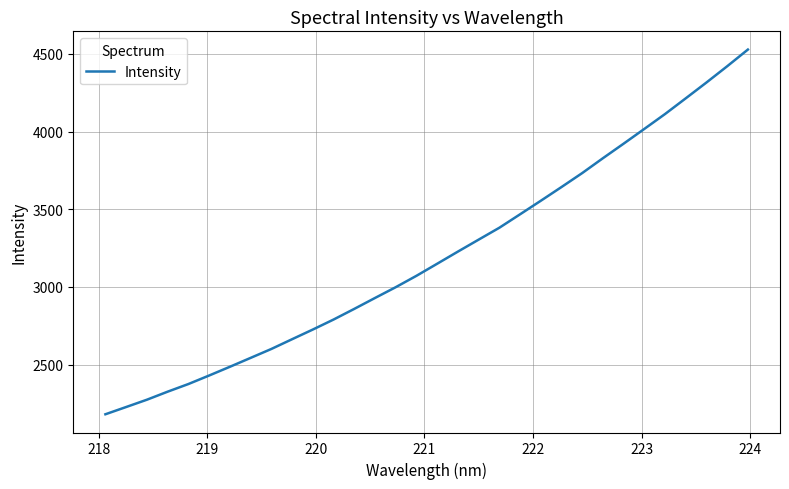

What is the maximum value shown in the chart?

4527.0